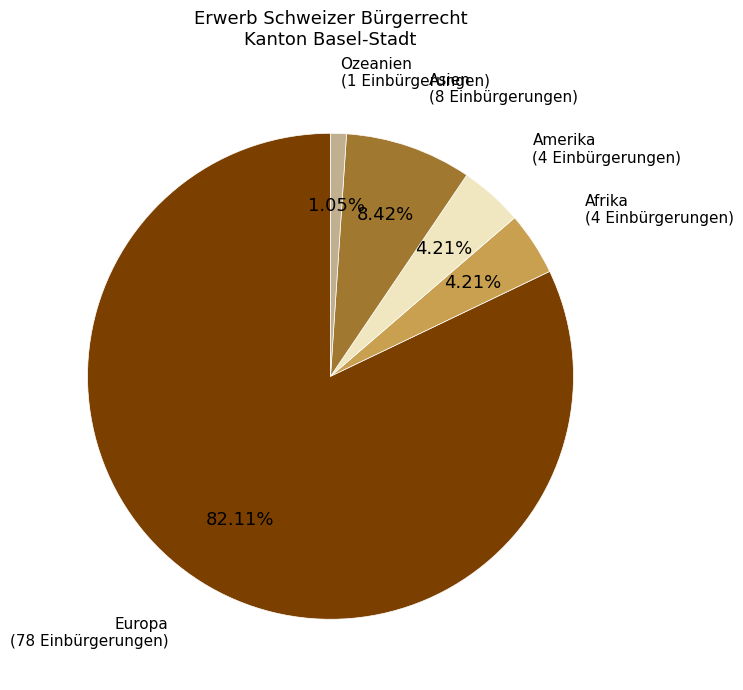

Is there a majority slice in this chart?

Yes